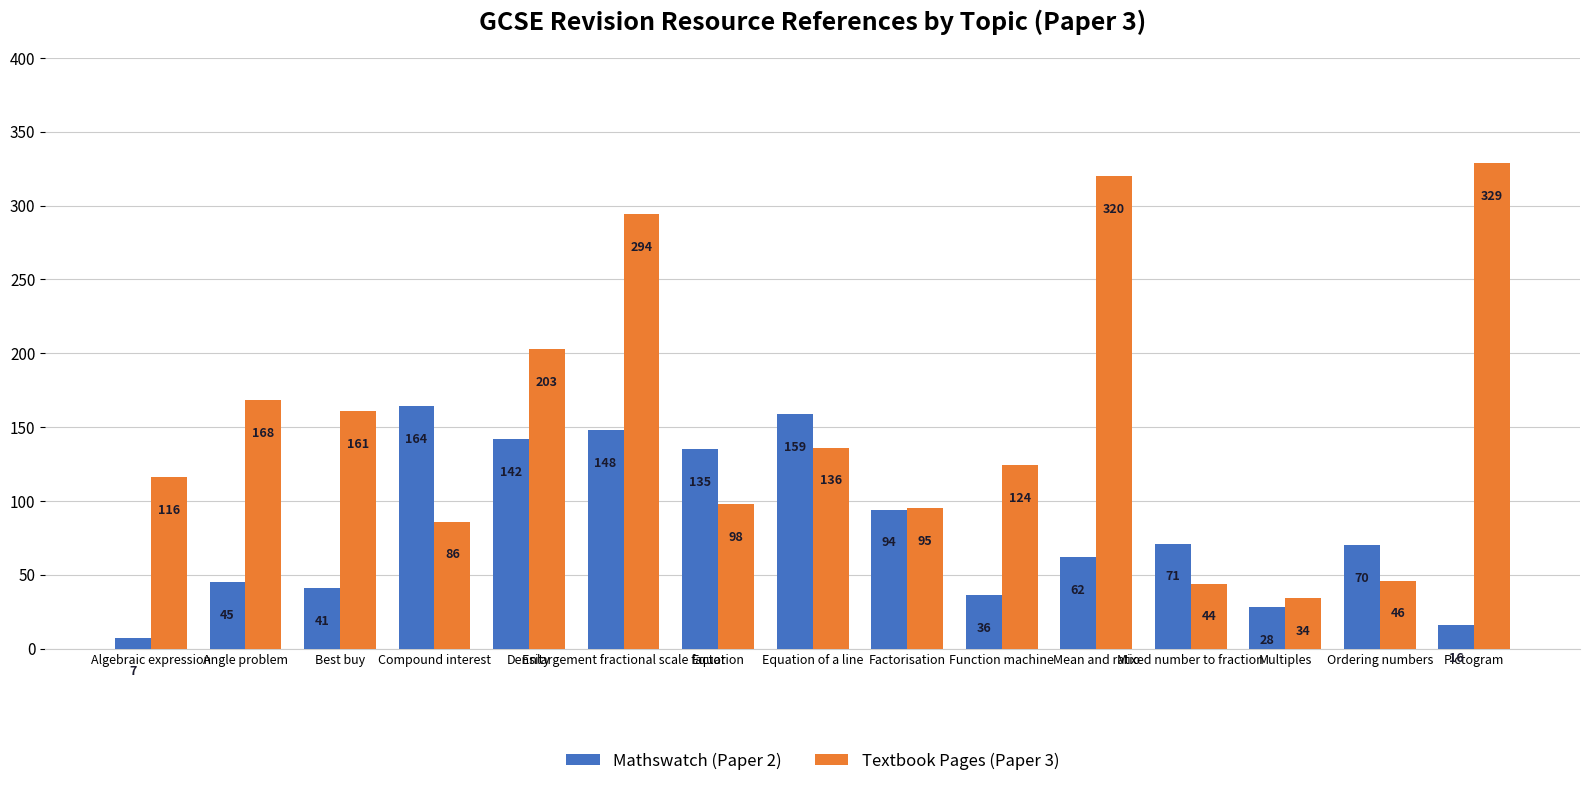

What is the value of the Mathswatch (Paper 2) bar at the 4th from the left?

164